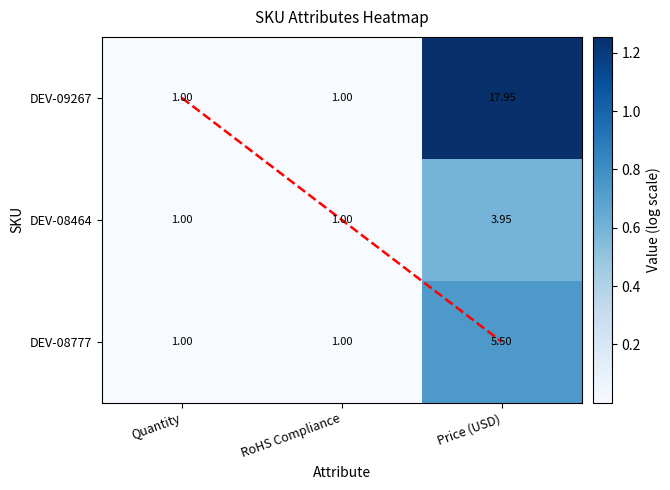

Is it true that DEV-09267 equals 0.8 at Price (USD)?

False